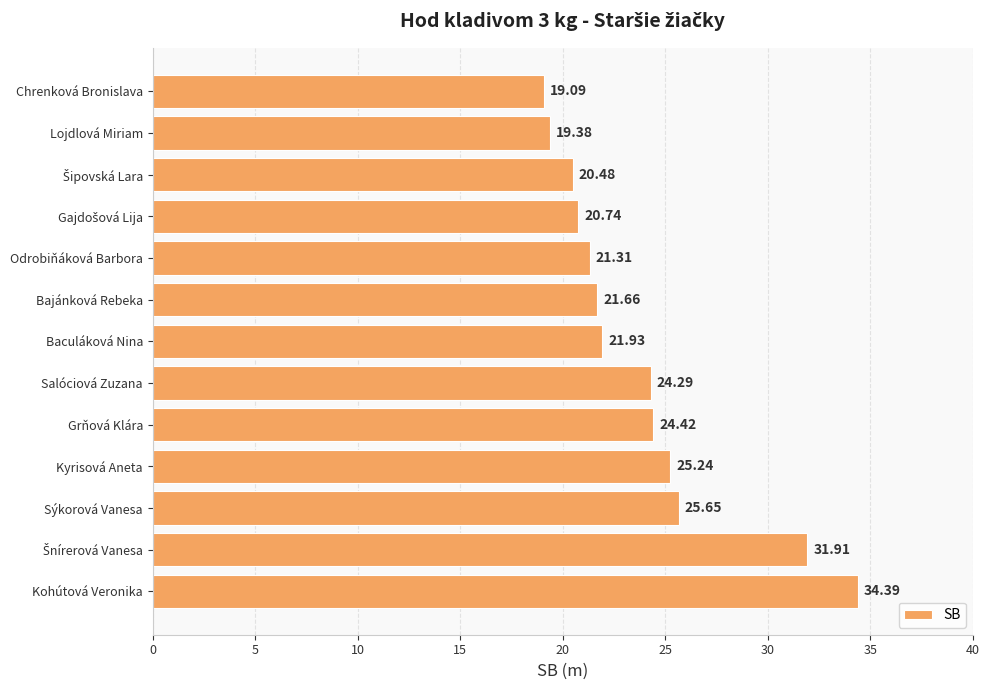

What is the greatest value displayed?

34.4